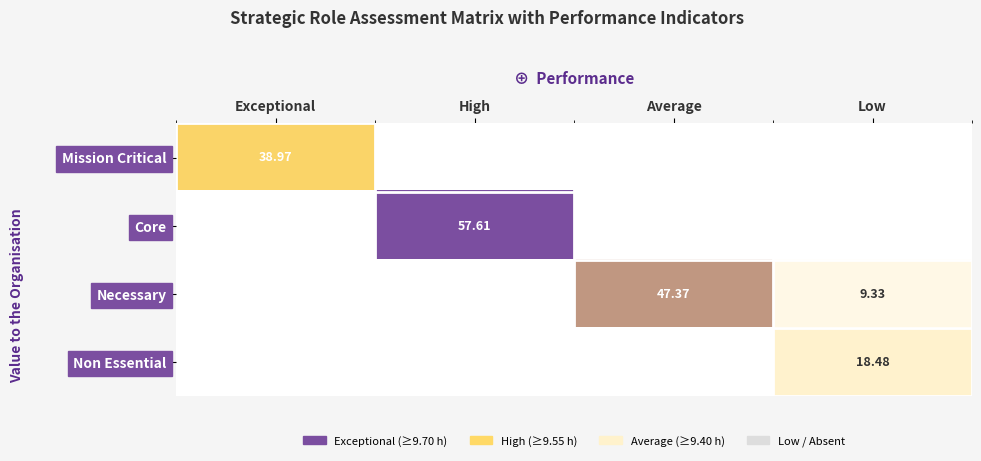

Is the value of Core at Average greater than the value of Mission Critical at Average?

No